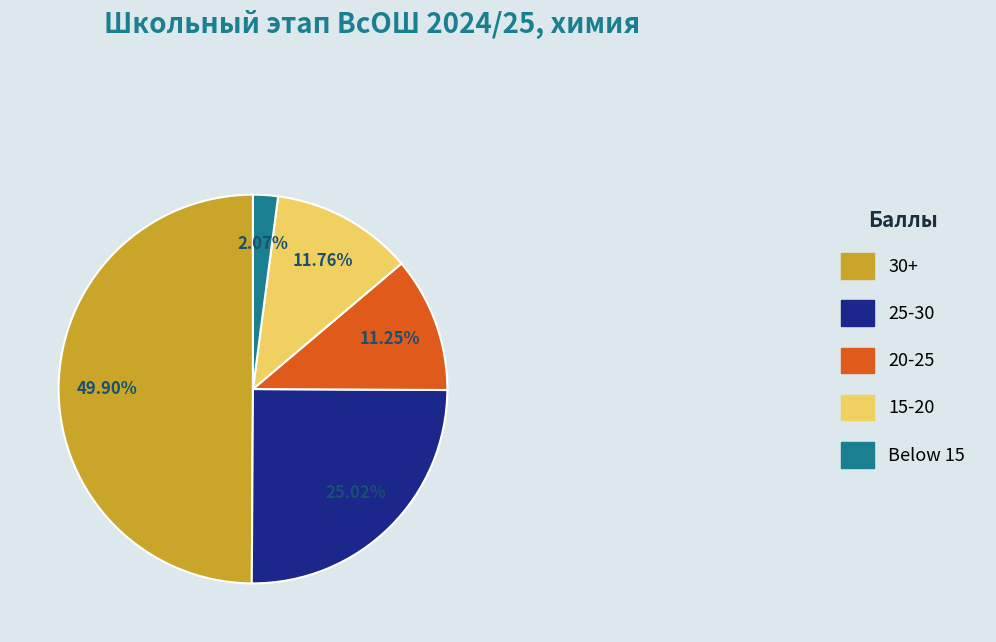

Which has a higher value, 30+ or Below 15?

30+